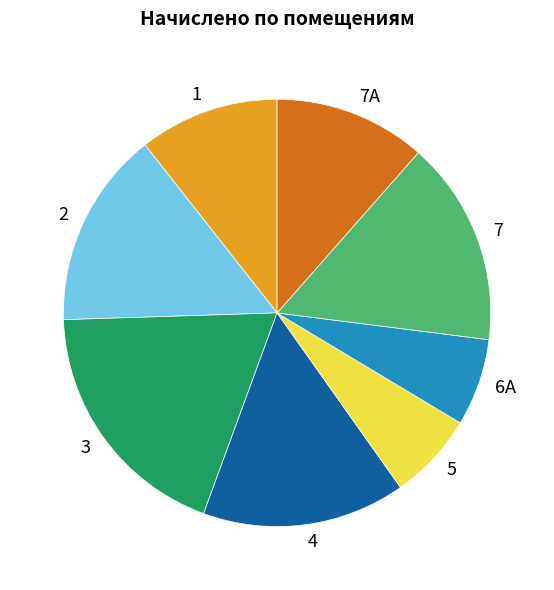

True or false: 7 accounts for 16% of the total.

True